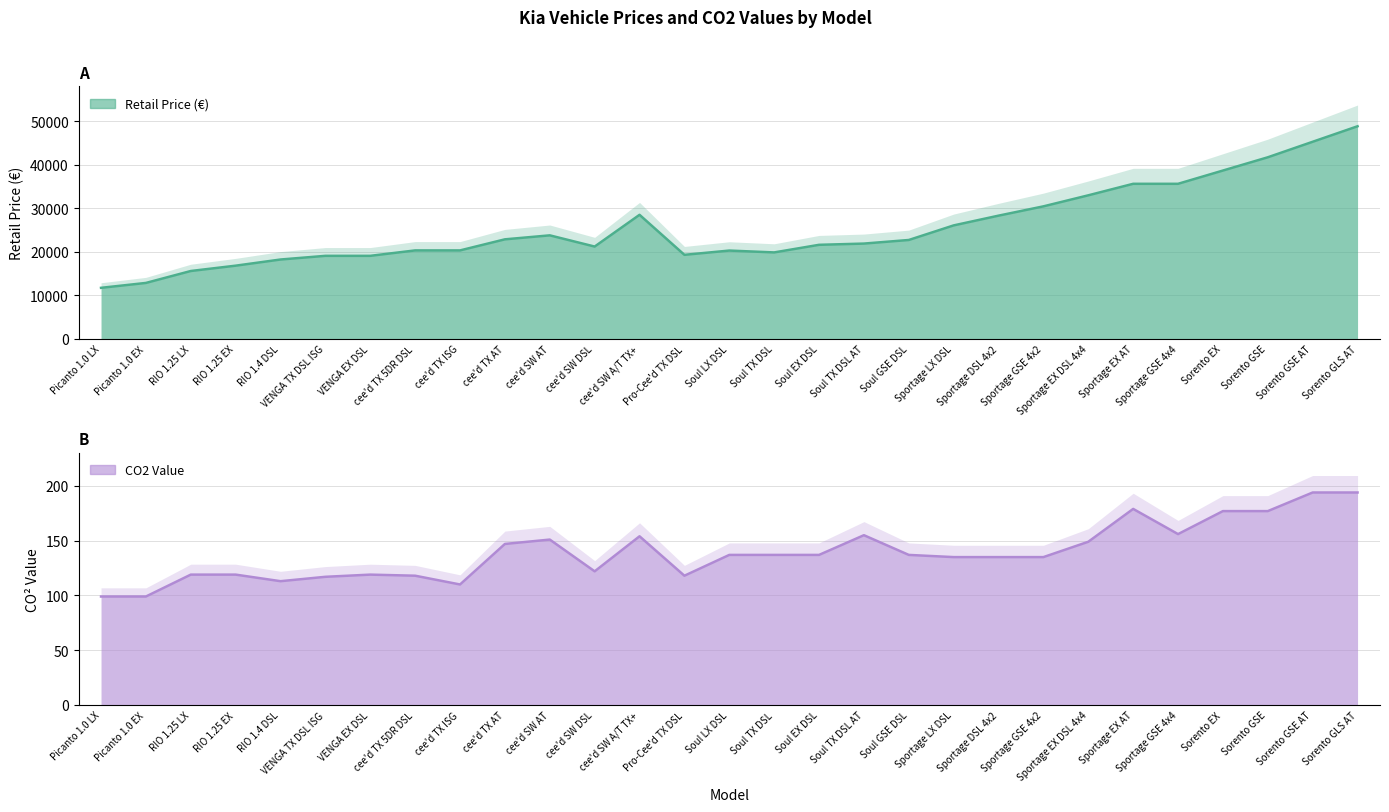

Which label corresponds to the smallest value in the chart?

Picanto 1.0 LX